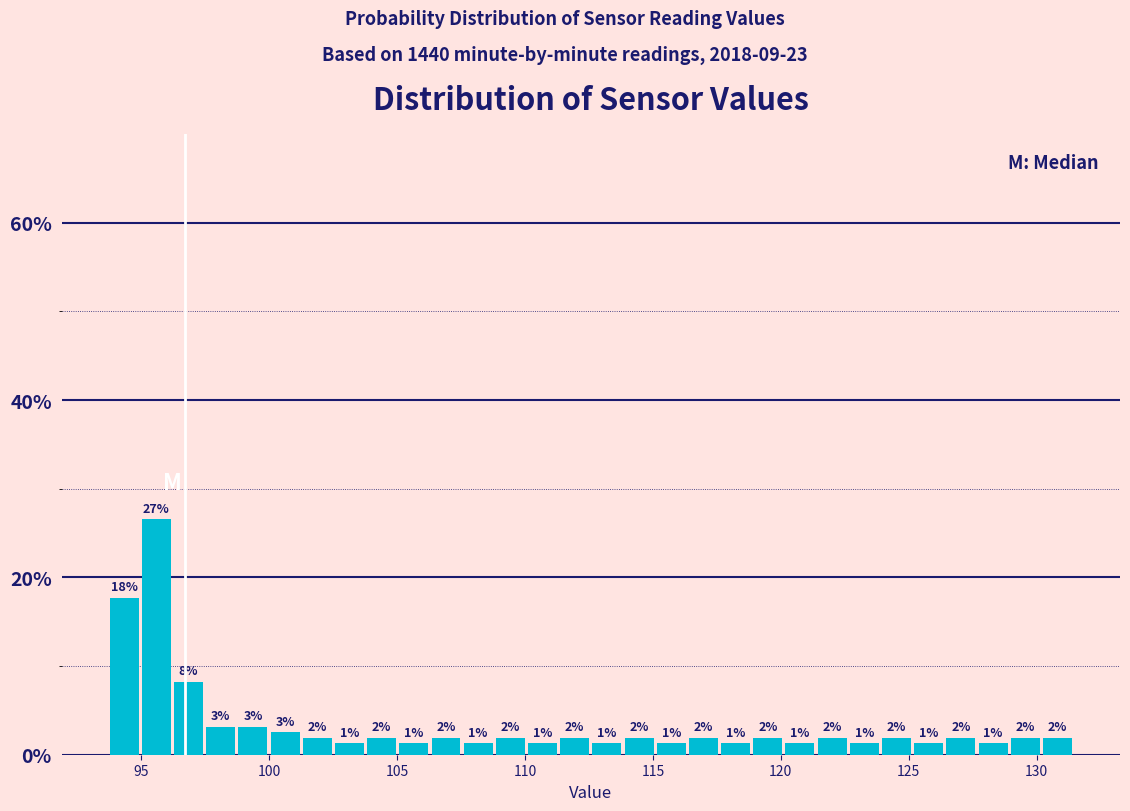

Read against the x-axis, roughly where is the centre of the tallest bar?

95.5